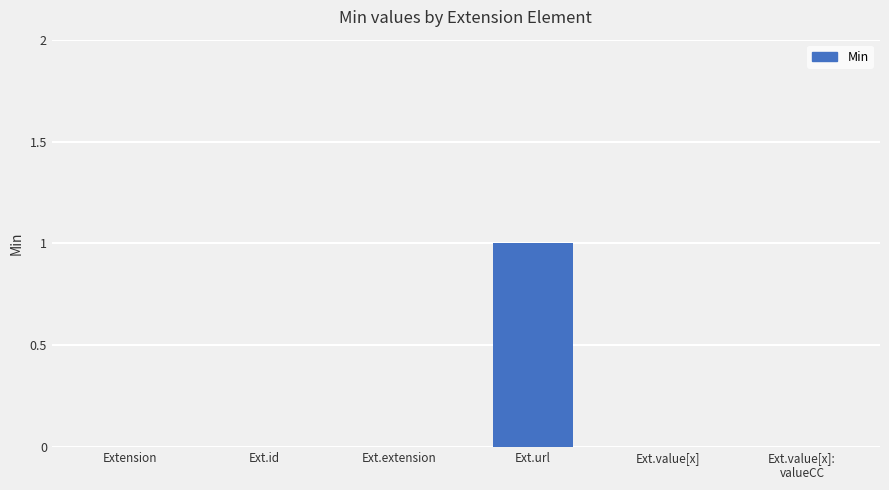

What is the change in value from Ext.id to Ext.url?

+1